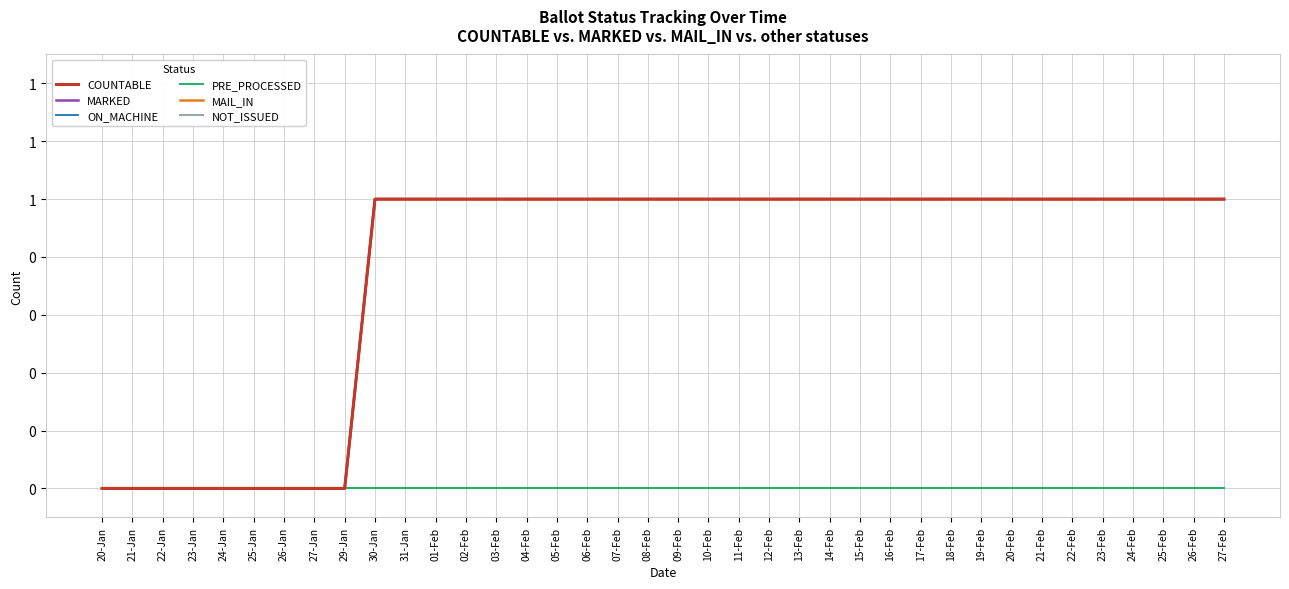

What is the sum of all COUNTABLE values?

29